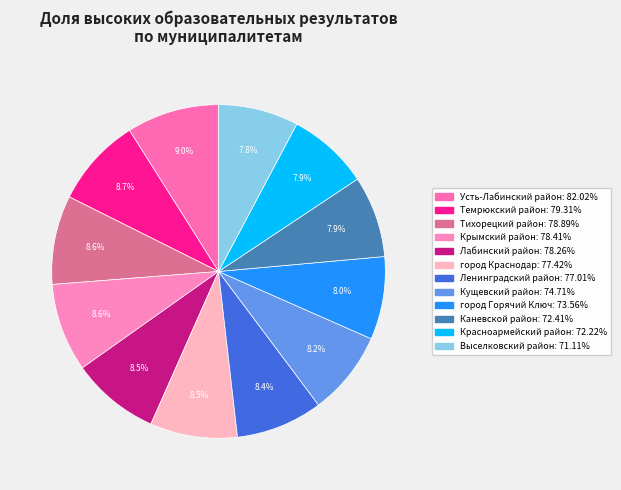

Which category has the smallest portion of the pie?

Выселковский район